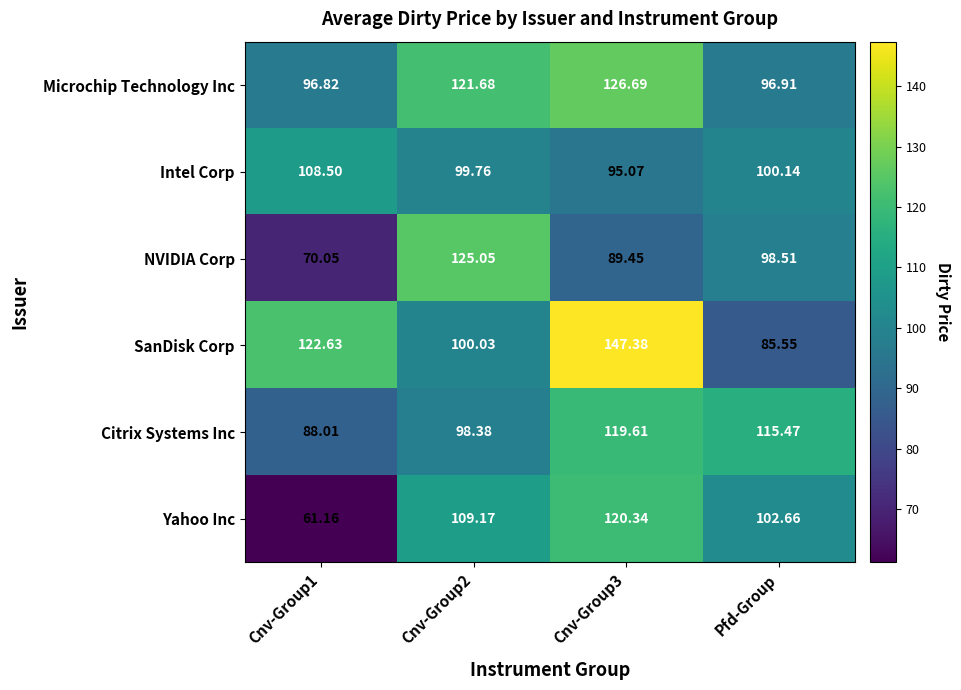

Rank the series at Pfd-Group from lowest to highest value.

SanDisk Corp, Microchip Technology Inc, NVIDIA Corp, Intel Corp, Yahoo Inc, Citrix Systems Inc